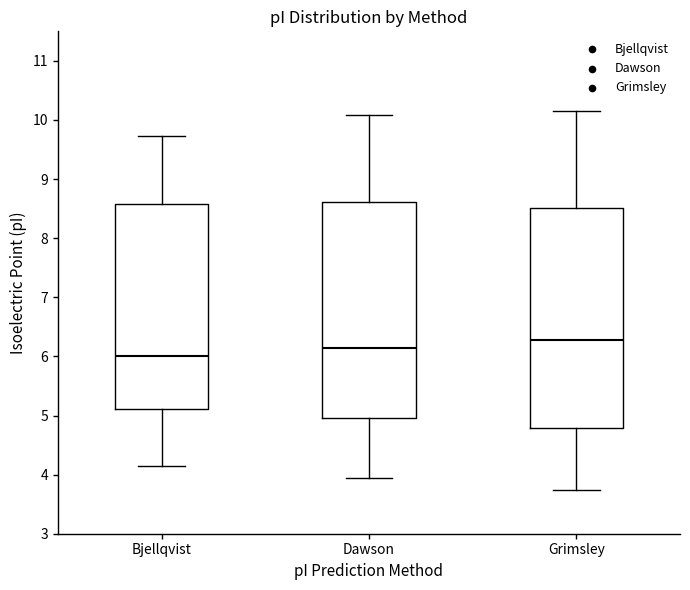

Reading left to right, read every box against the y-axis: the position of its median line, the range the box covers, and the ends of its whiskers. The values are not printed on the chart, so give them approximately, as read against the axis.

Bjellqvist: median 6.0, box 5.1 to 8.6, whiskers 4.2 to 9.7
Dawson: median 6.1, box 5.0 to 8.6, whiskers 3.9 to 10.1
Grimsley: median 6.3, box 4.8 to 8.5, whiskers 3.7 to 10.2